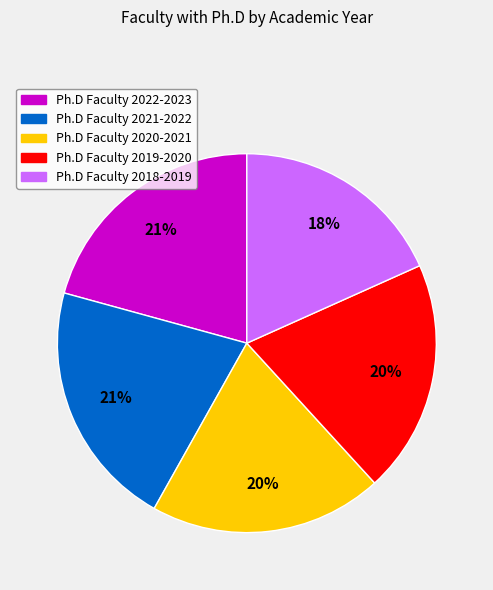

To the nearest percent, what is the average slice percentage?

20%